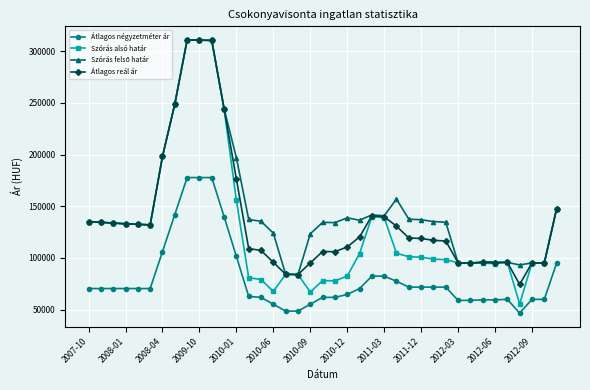

What is the minimum value shown in the chart?

46666